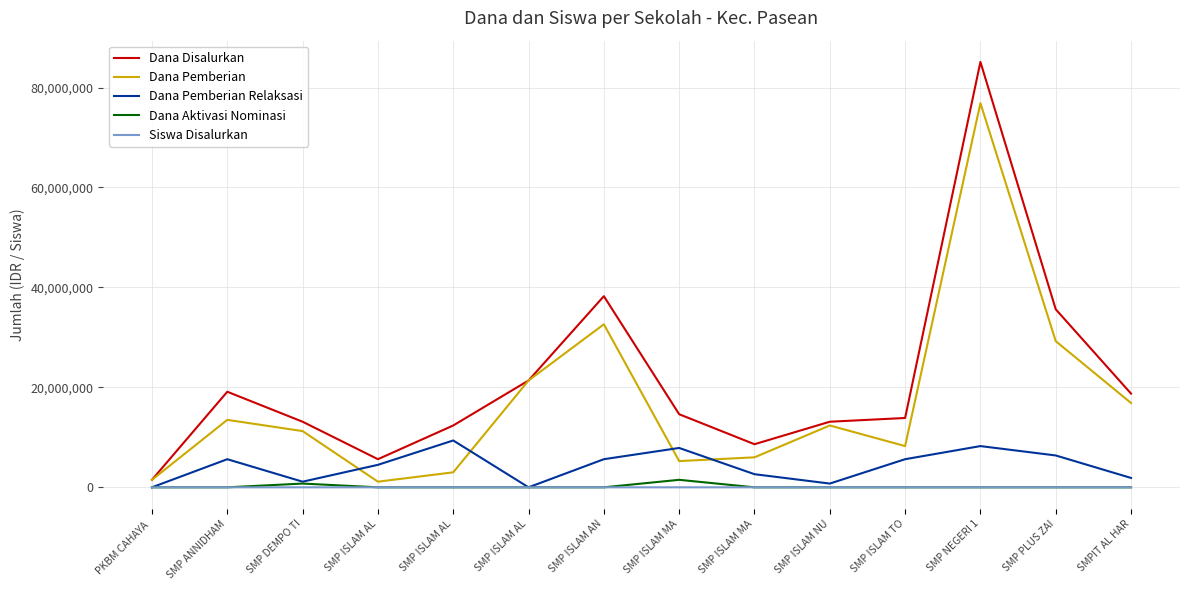

What are all the series names shown in the legend?

Dana Disalurkan, Dana Pemberian, Dana Pemberian Relaksasi, Dana Aktivasi Nominasi, Siswa Disalurkan